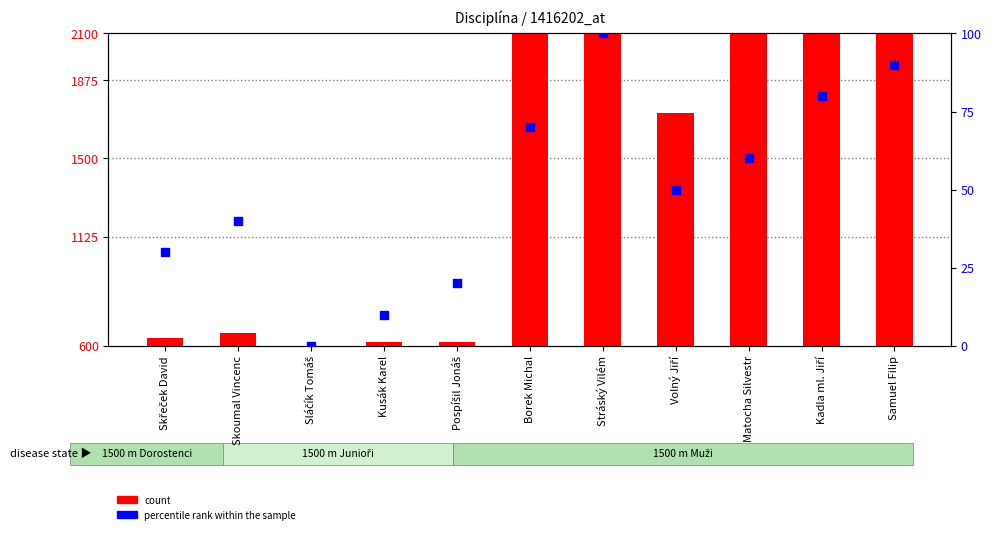

What are all the series names shown in the legend?

count, percentile rank within the sample